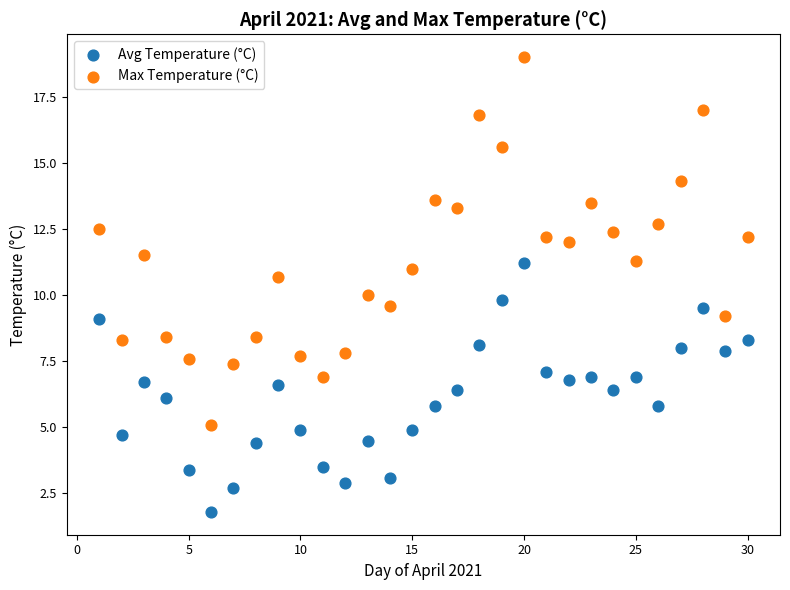

Which series has the largest Y range (max minus min)?

Max Temperature (°C)